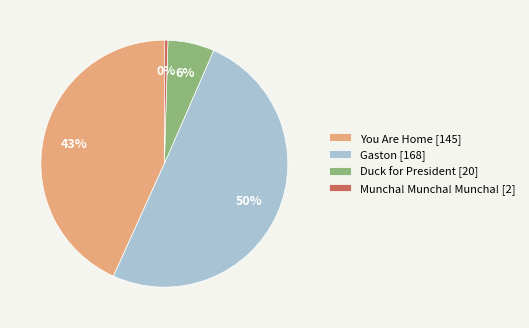

Approximately how many times larger is the value at Gaston compared to You Are Home?

1.2